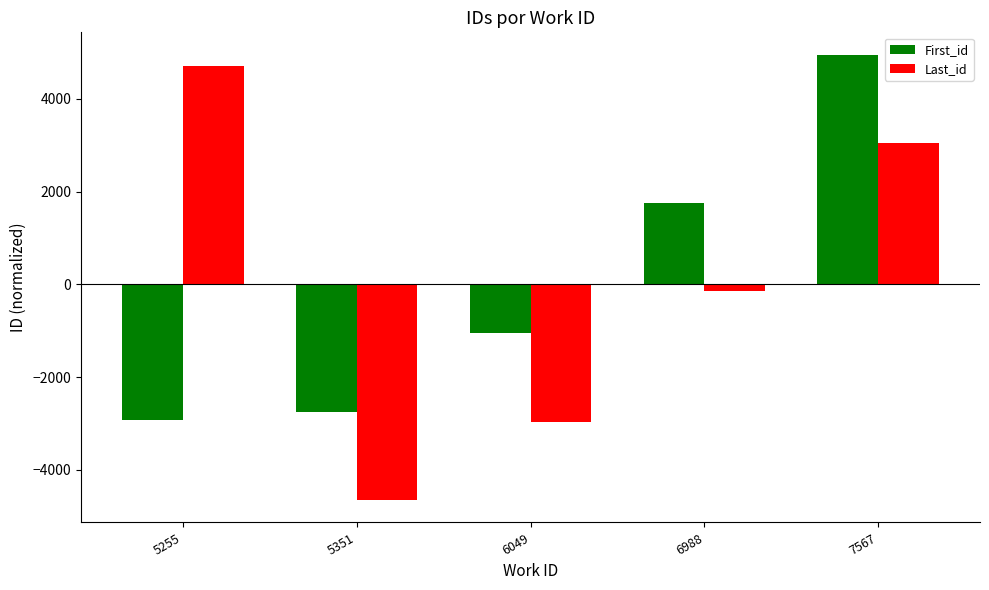

Reading left to right, extract all data points from this chart.

First_id: 5255=-2928.6	5351=-2743.6	6049=-1046.6	6988=1762.4	7567=4956.4
Last_id: 5255=4707.2	5351=-4651.8	6049=-2955.8	6988=-146.8	7567=3047.2